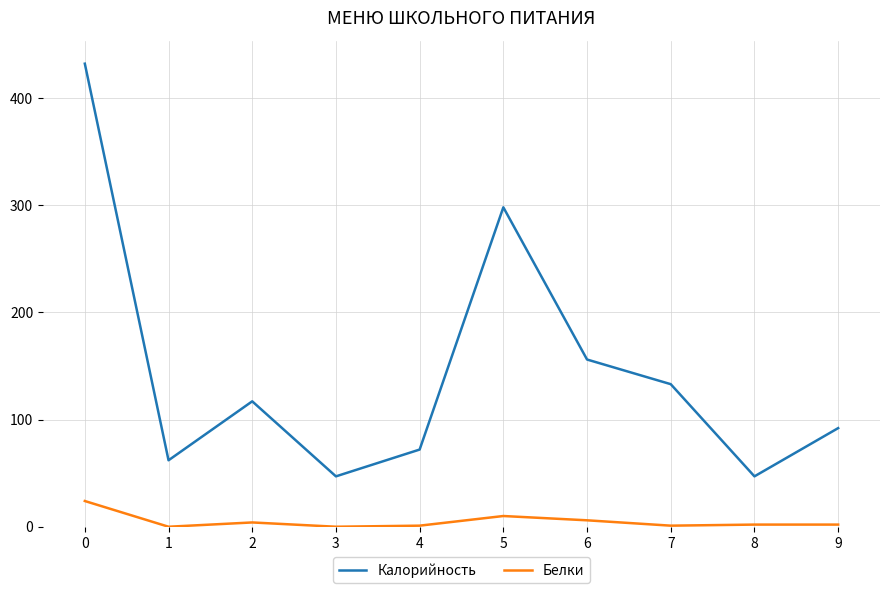

List the series in order of their overall mean, highest first.

Калорийность, Белки